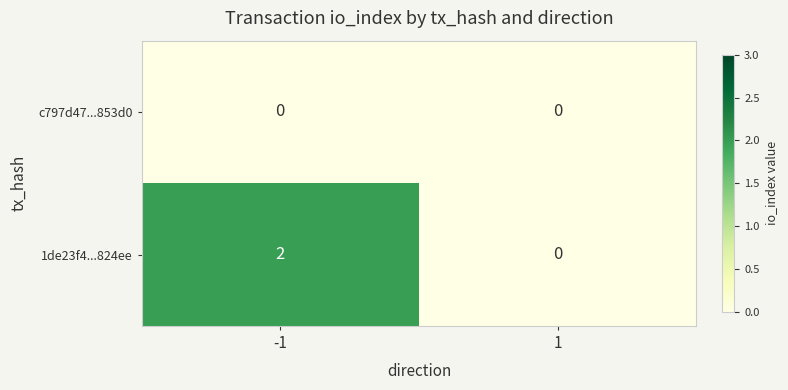

Between -1 and 1, which series saw the biggest shift?

1de23f4...824ee